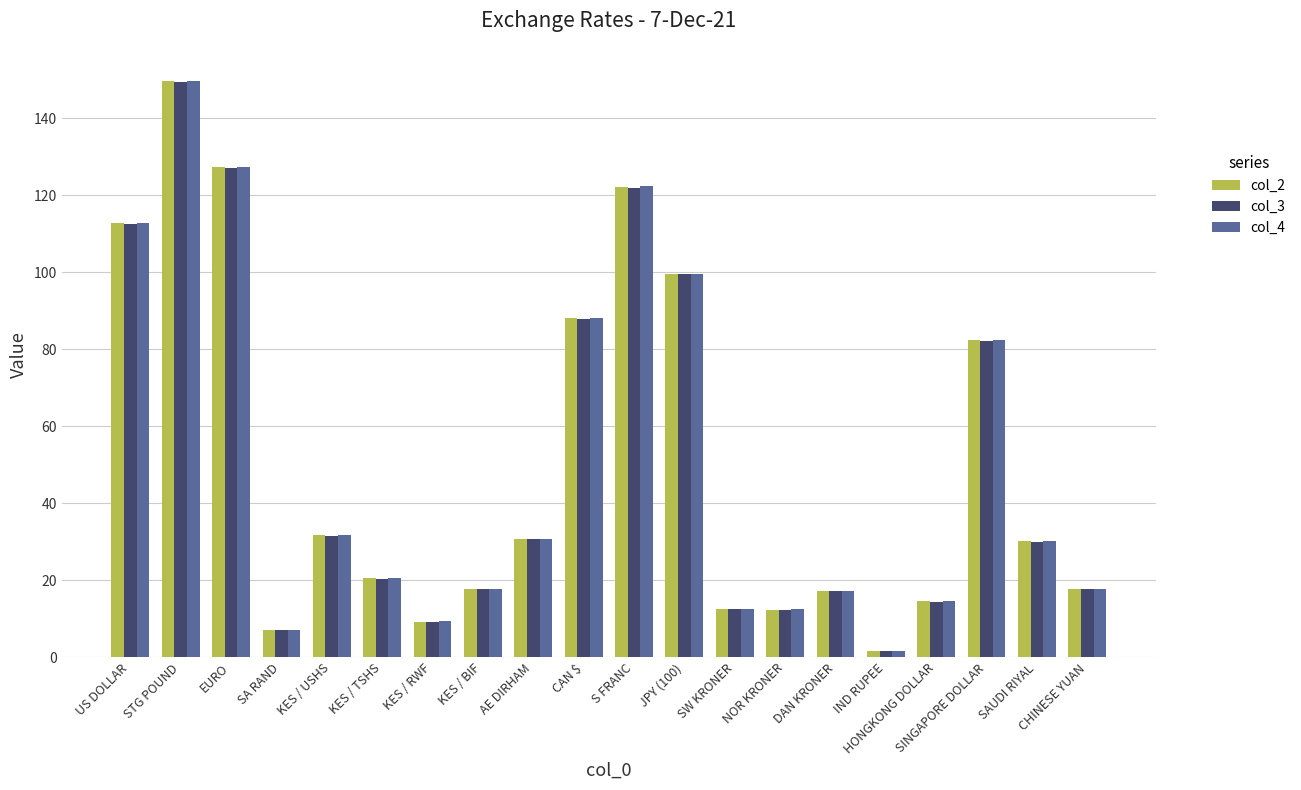

What is the sum of all col_3 values?

1002.6